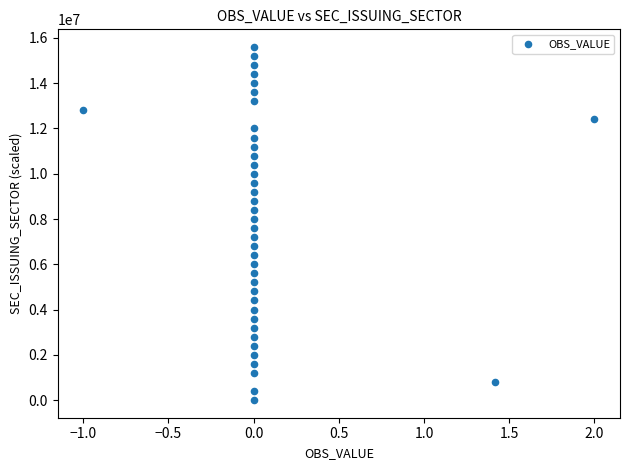

What is the range of Y values (max minus min)?

15600000